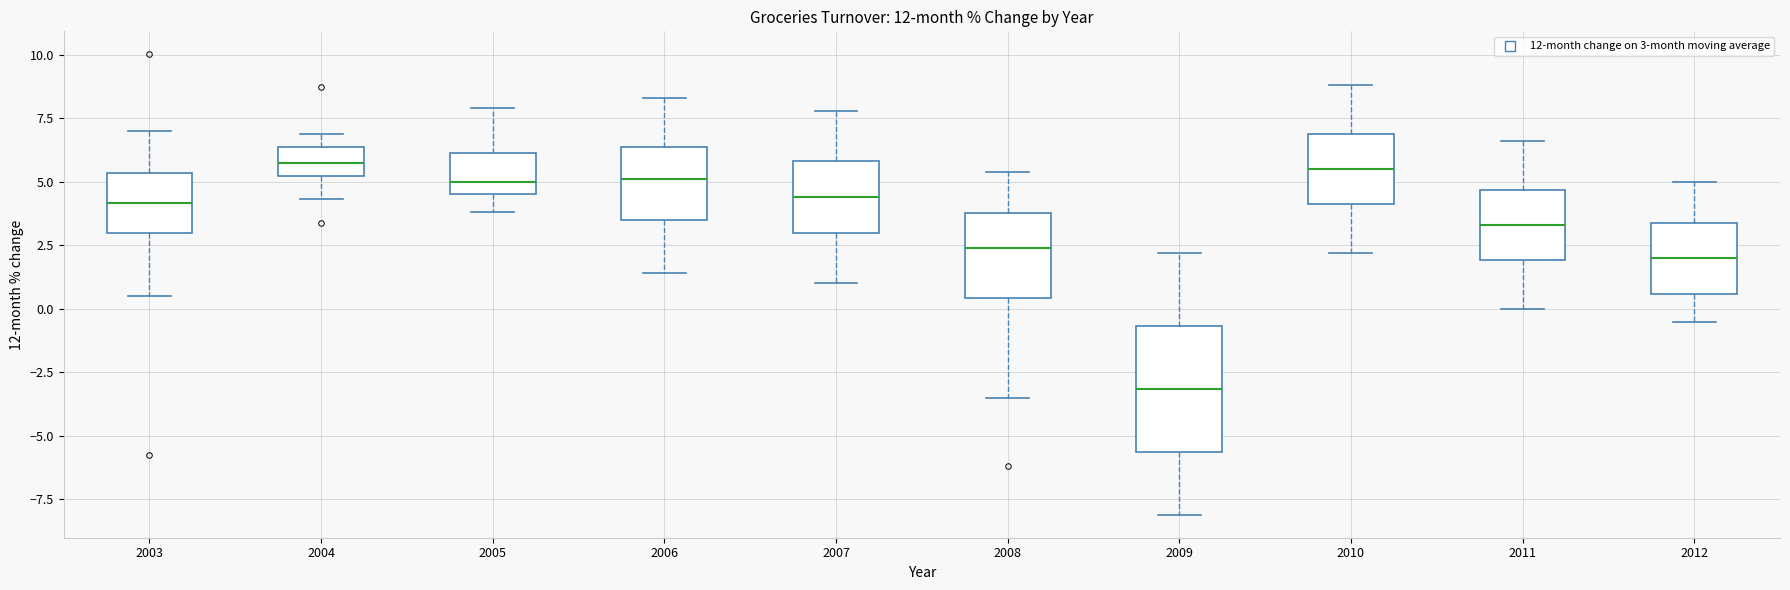

Which box has the lowest median line?

2009